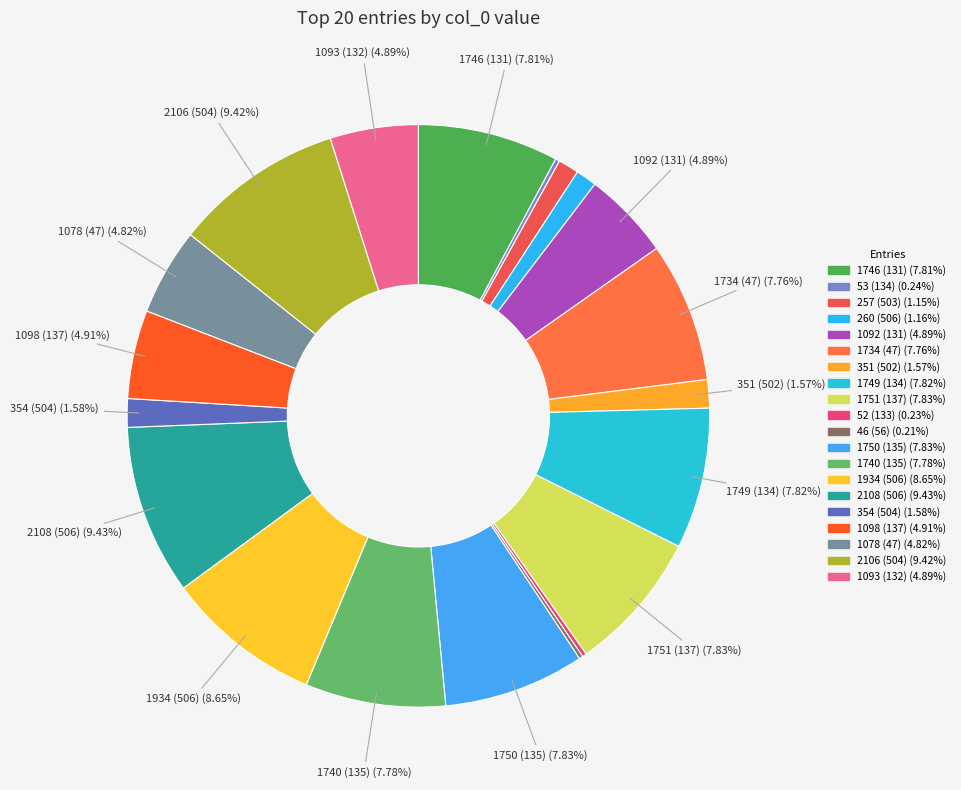

Which slice is the largest?

506